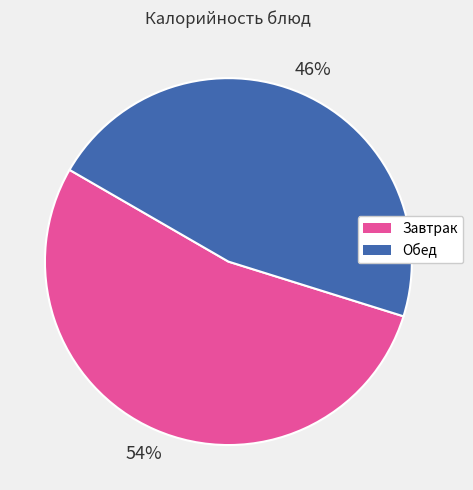

Count the number of slices in the pie.

2